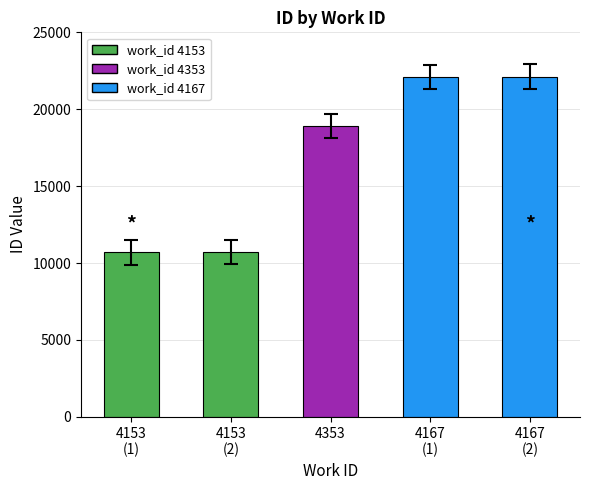

Where is the data nearest to the value 16401?

4353